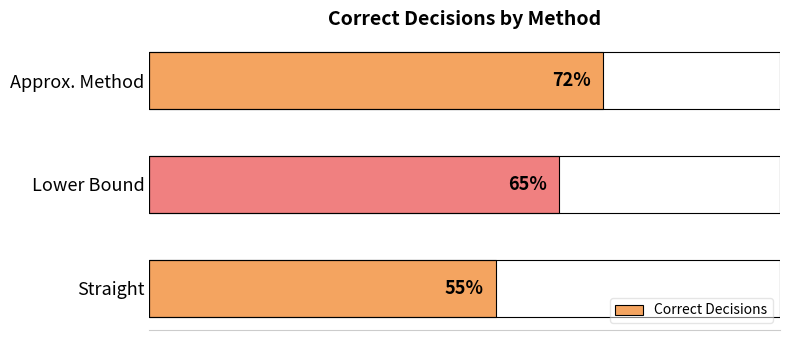

Does the chart contain any negative values?

No